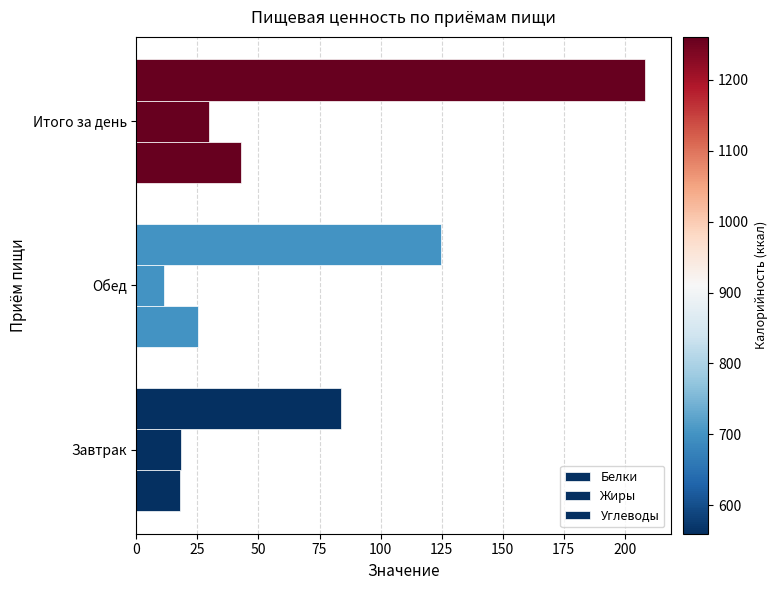

How many categories are shown in the chart?

3